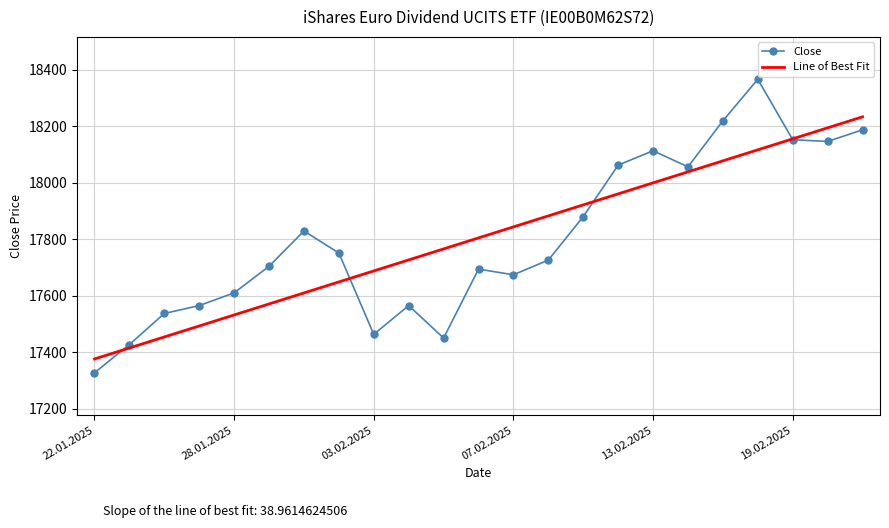

What is the highest value of the Line of Best Fit series?

18234.1